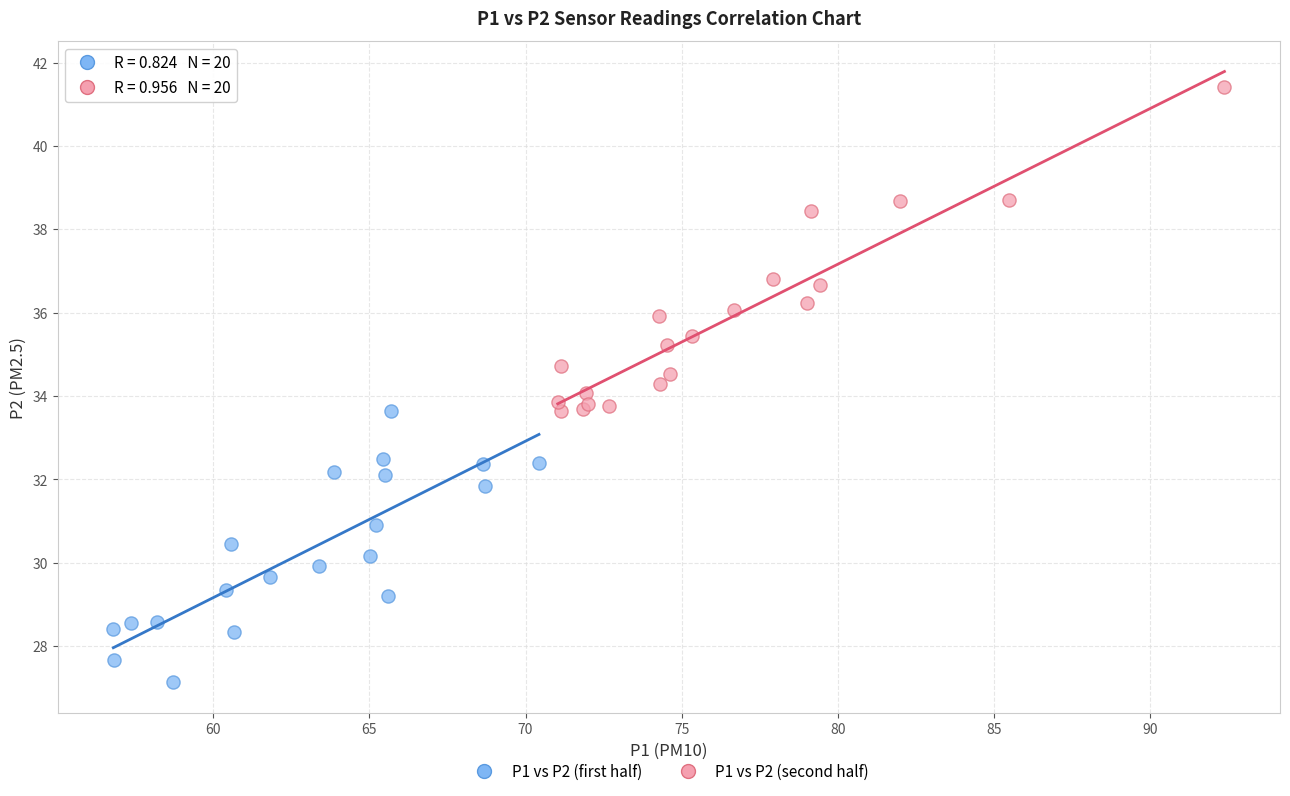

Which series has the widest spread of Y values?

P1 vs P2 (second half)